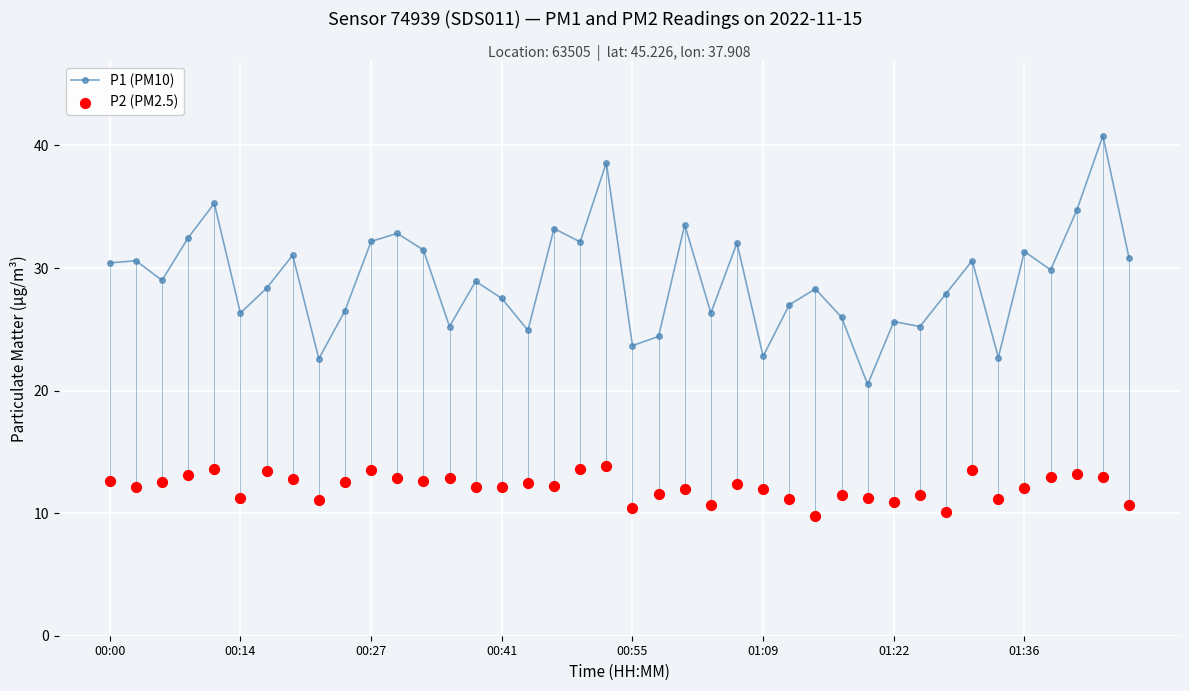

What is the minimum value for P1 (PM10)?

20.5